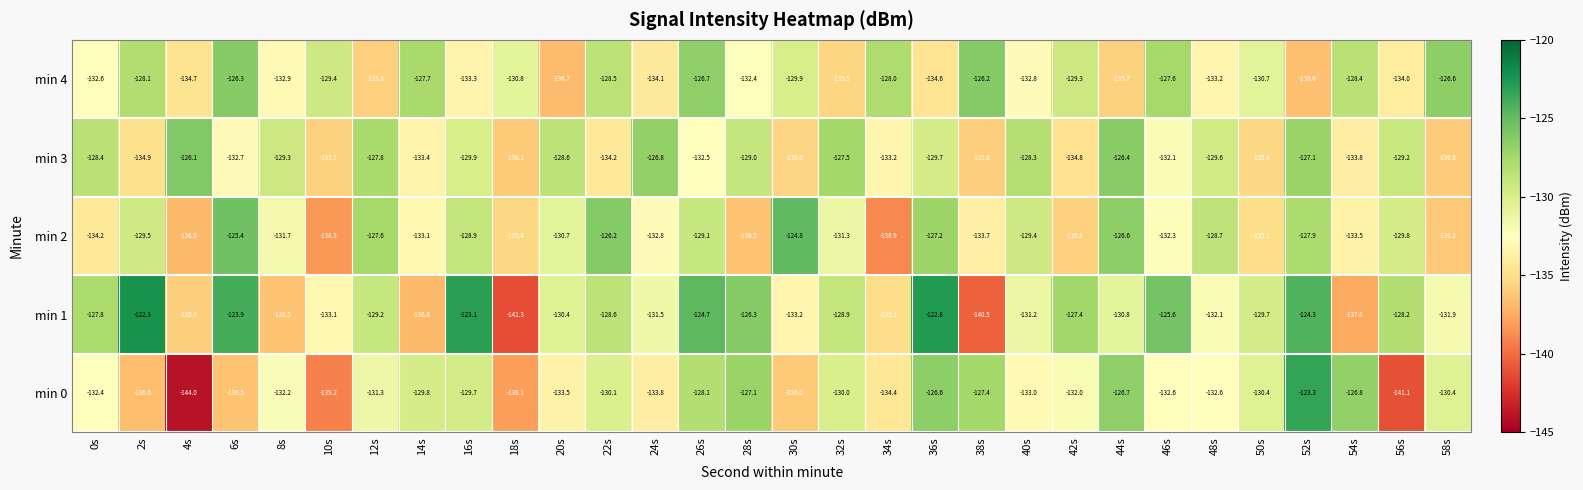

What is the spread (max minus min) of values at 14s?

9.1